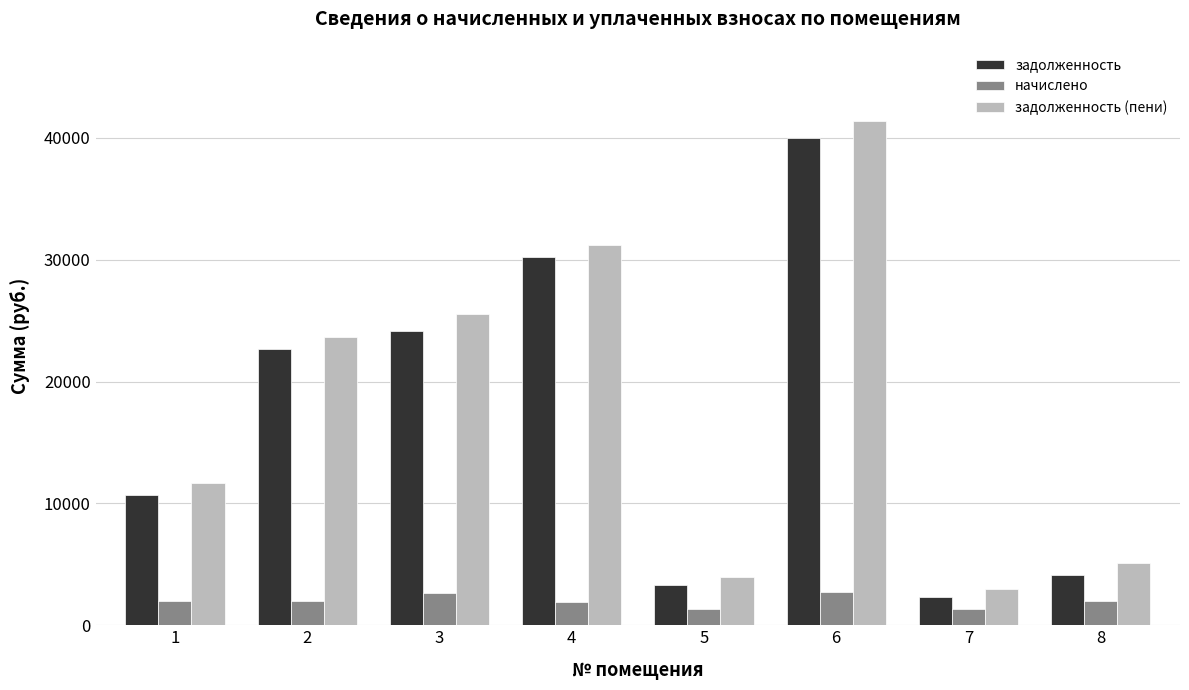

What is the minimum value for задолженность?

2296.7